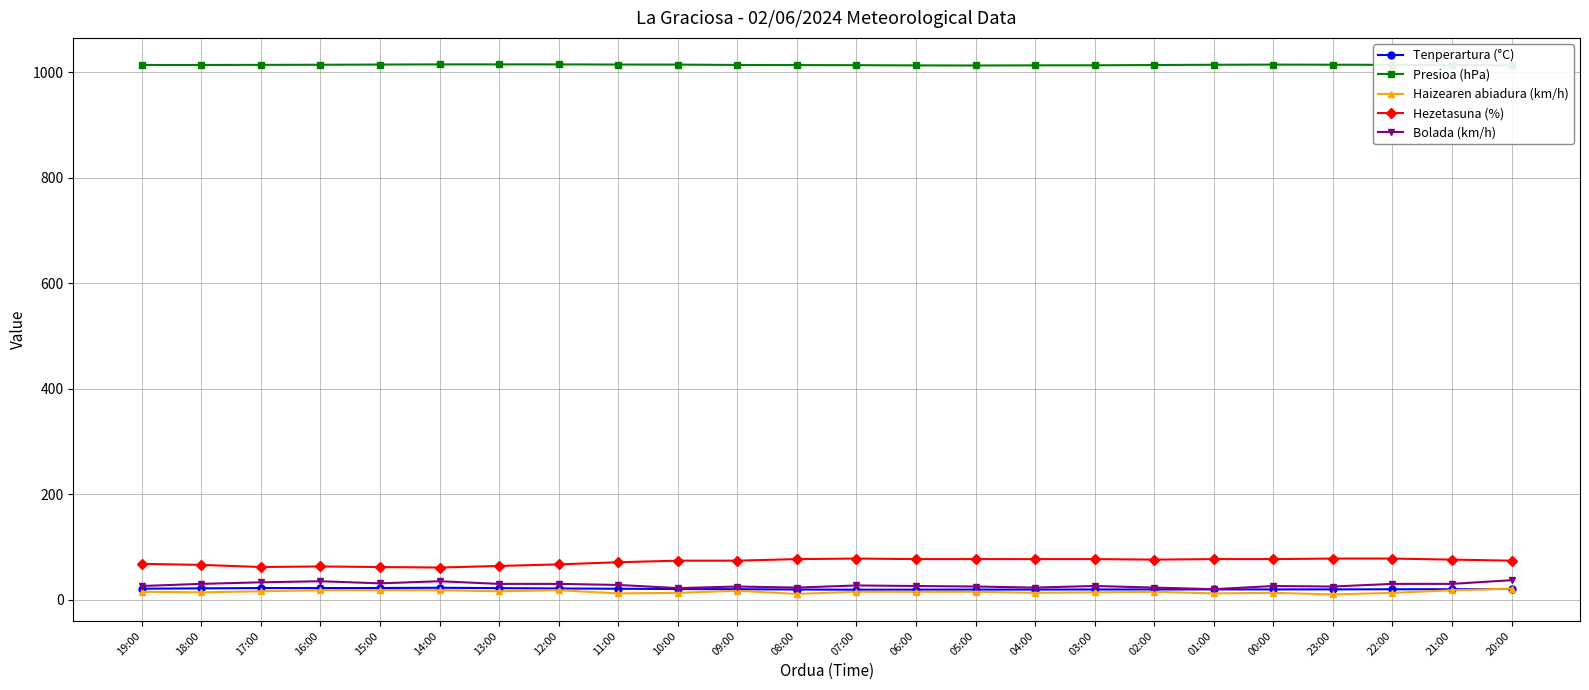

True or false: Tenperartura (°C) and Presioa (hPa) intersect in this chart.

False